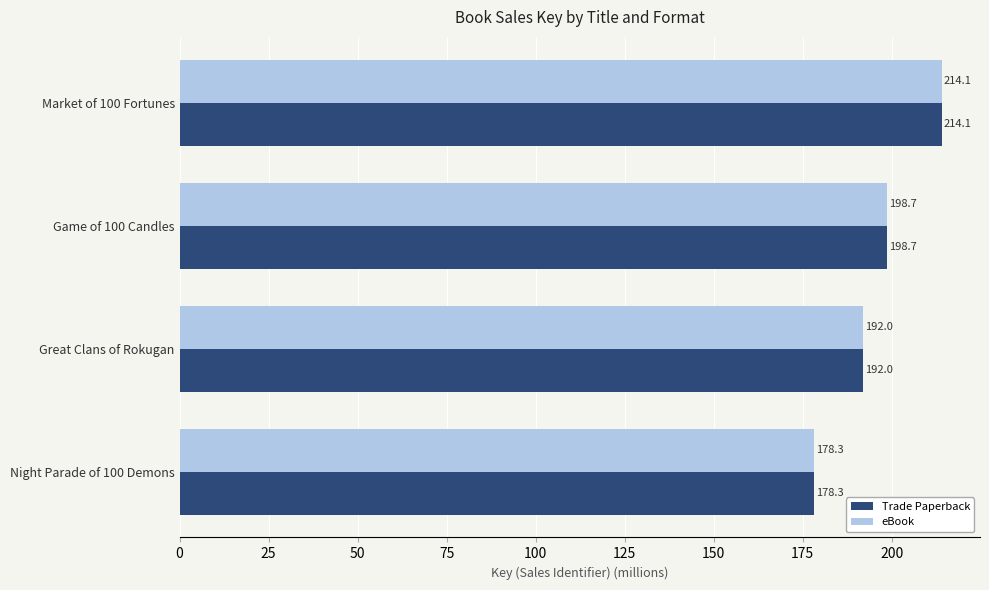

True or false: eBook has a value of 337.2 at Great Clans of Rokugan.

False